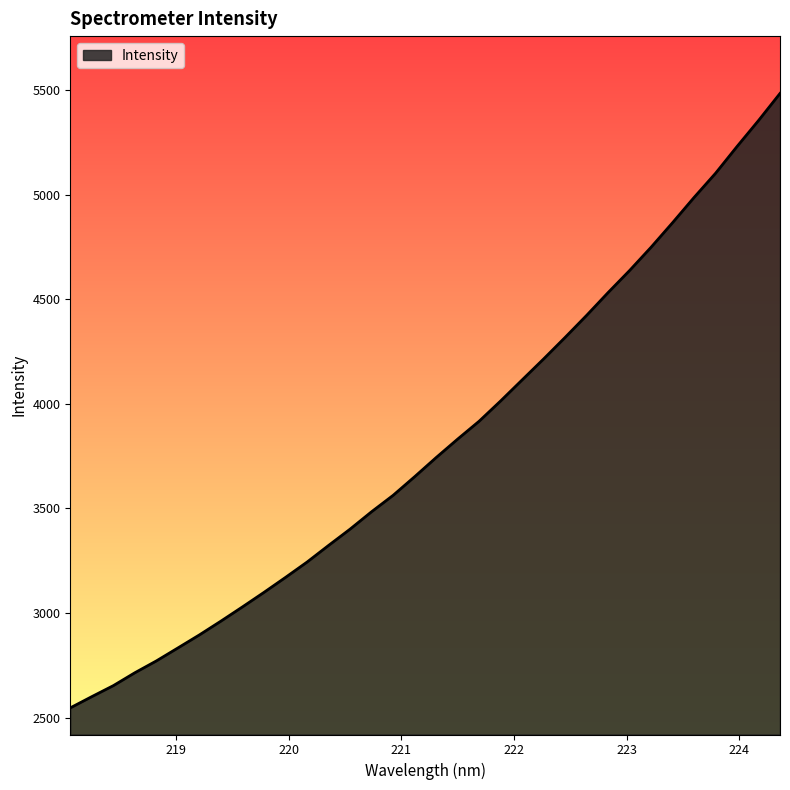

What is the maximum value shown in the chart?

5484.2